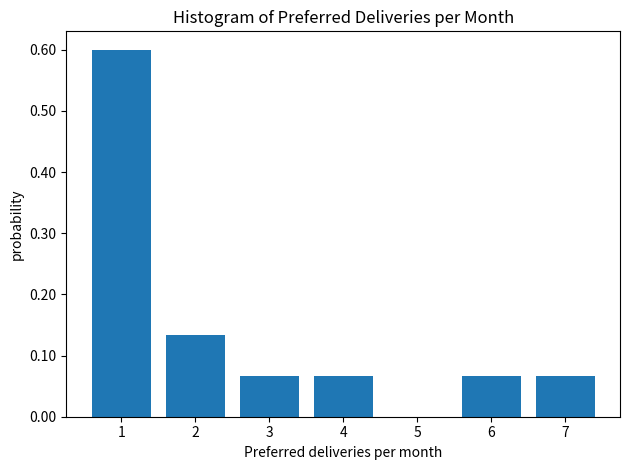

Is it true that the value at 7 is 0.0?

False